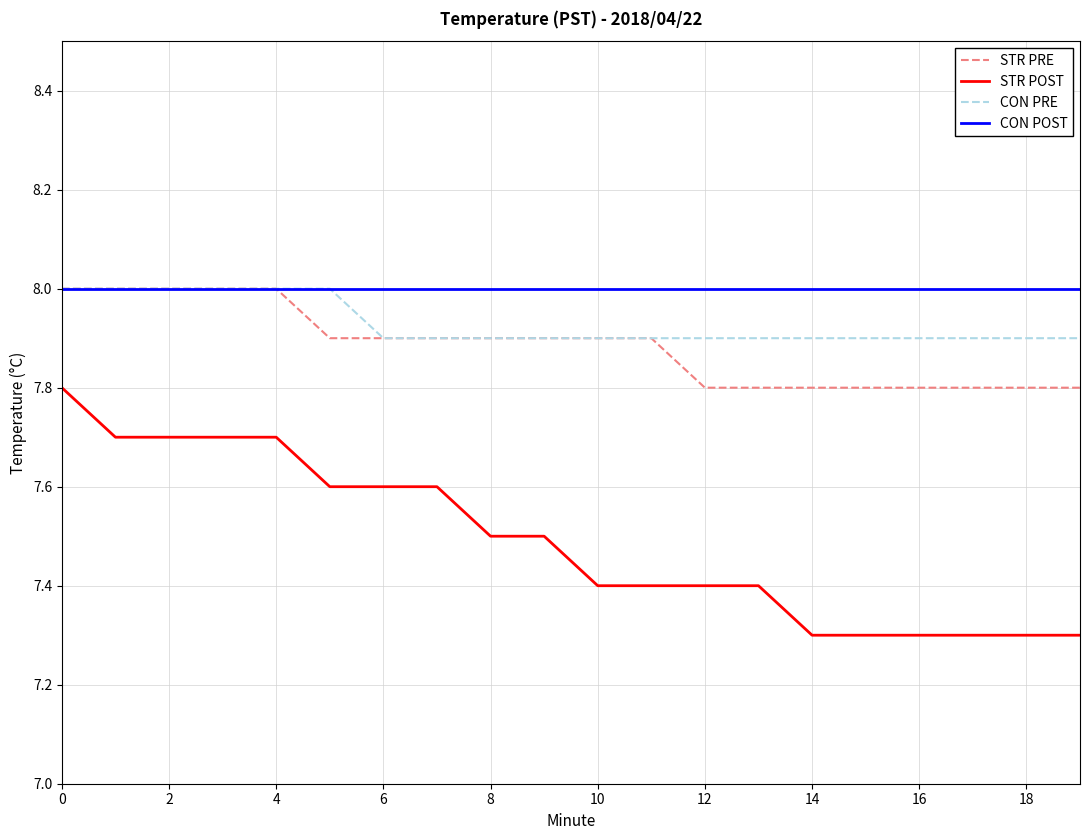

Which series has the widest spread of values?

STR POST